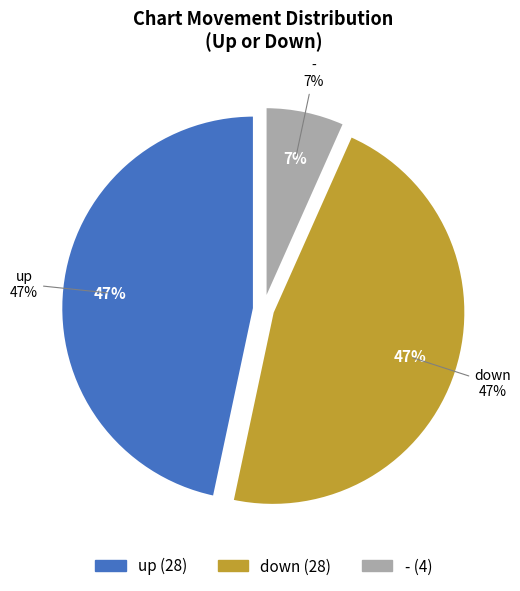

To the nearest percent, what portion does down represent?

47%